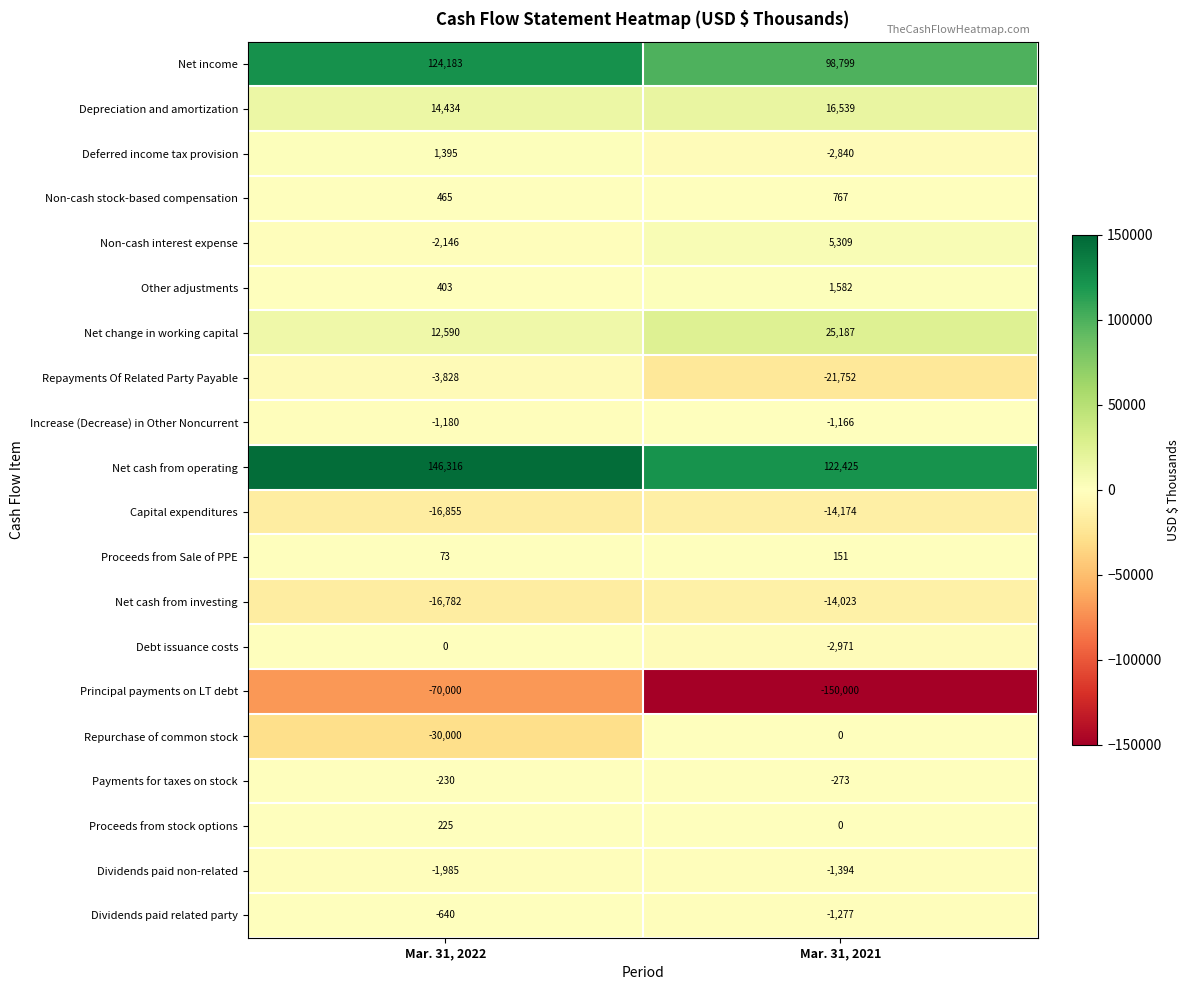

The value of Deferred income tax provision at Mar. 31, 2021 is -4688. True or false?

False